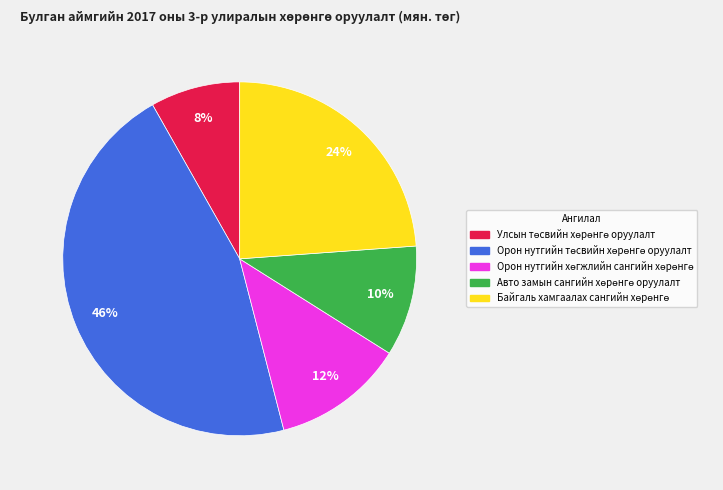

To the nearest percent, what is the average slice percentage?

20%